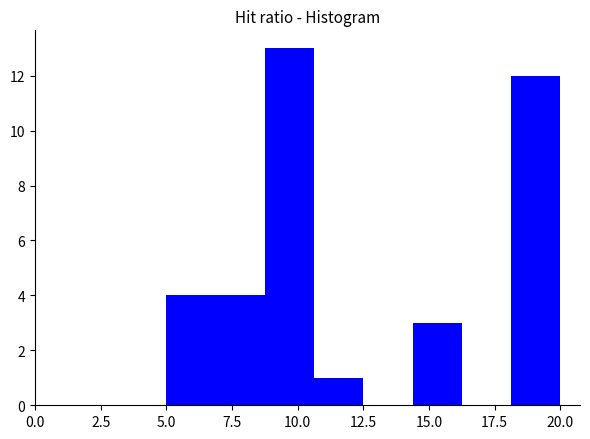

Read against the x-axis, roughly where is the centre of the tallest bar?

9.5